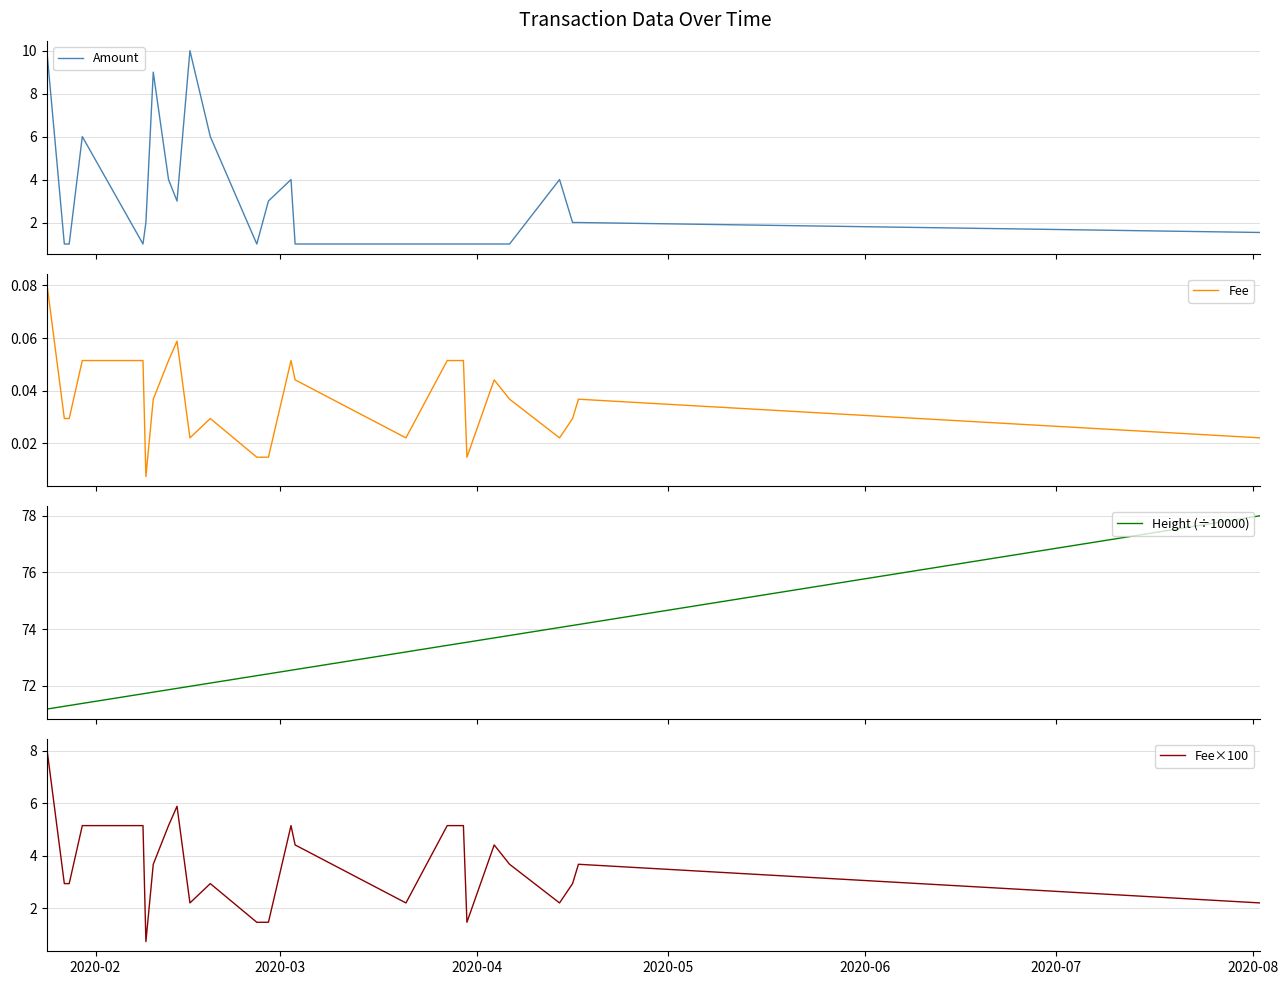

How many lines are shown in the chart?

4